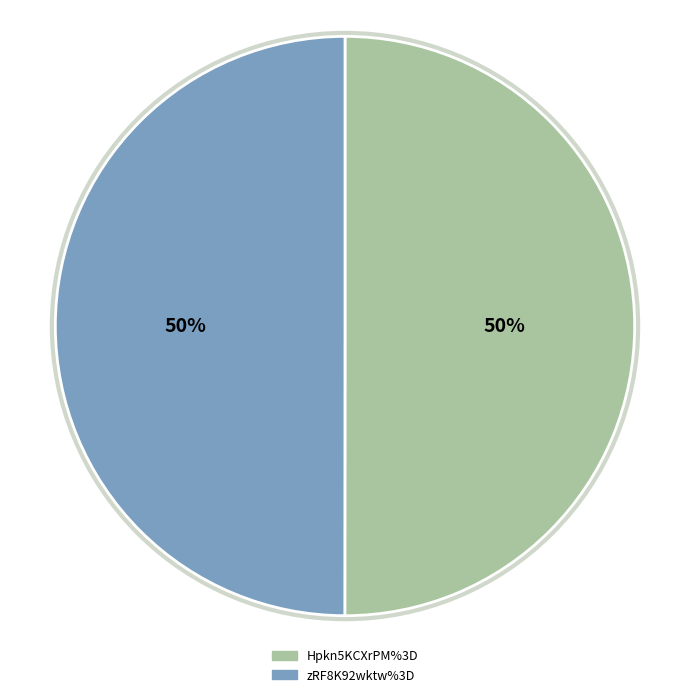

What is the ratio of the value at Hpkn5KCXrPM%3D to the value at zRF8K92wktw%3D?

1.0